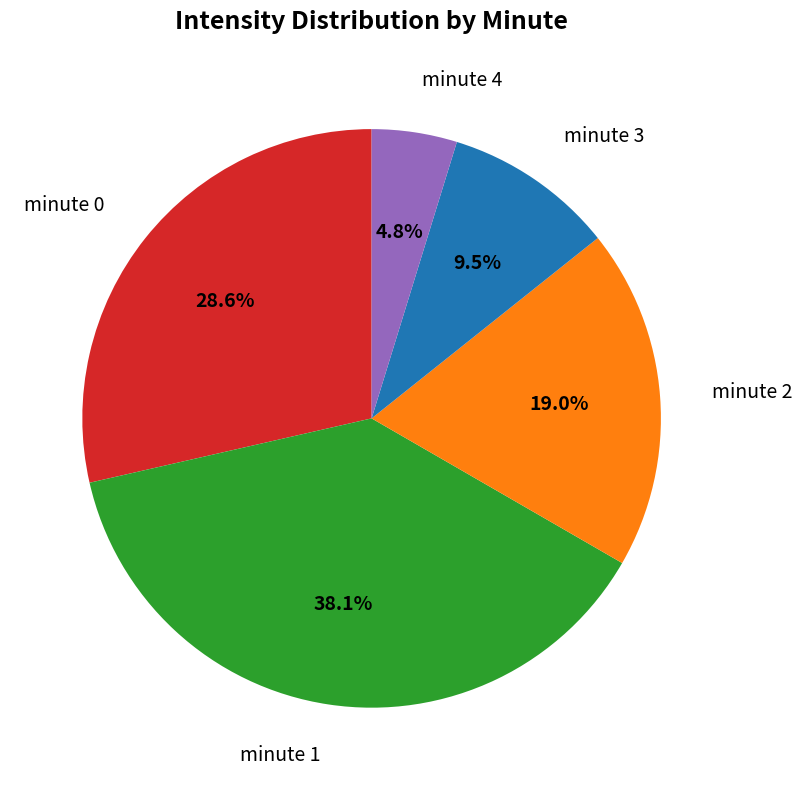

Does any single category account for the majority?

No